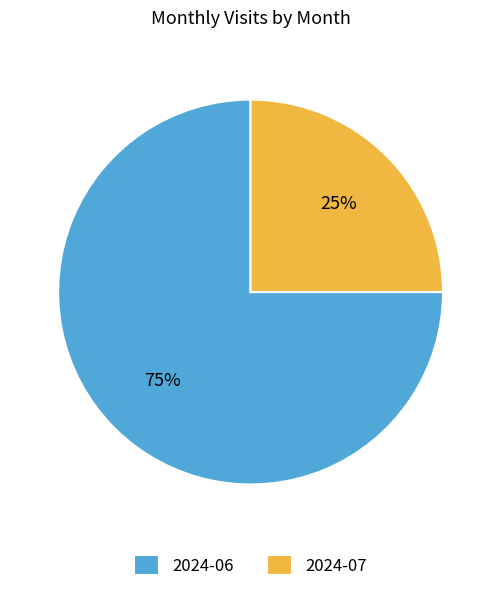

Which slice is the largest?

2024-06